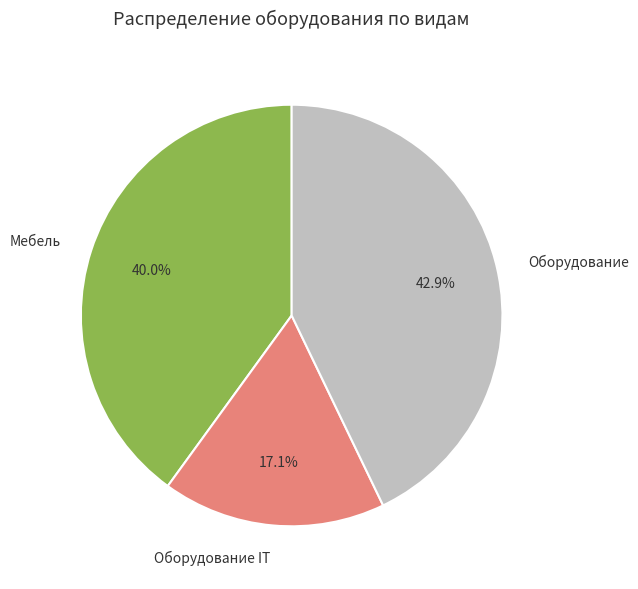

Rank the categories by value from highest to lowest.

Оборудование, Мебель, Оборудование IT